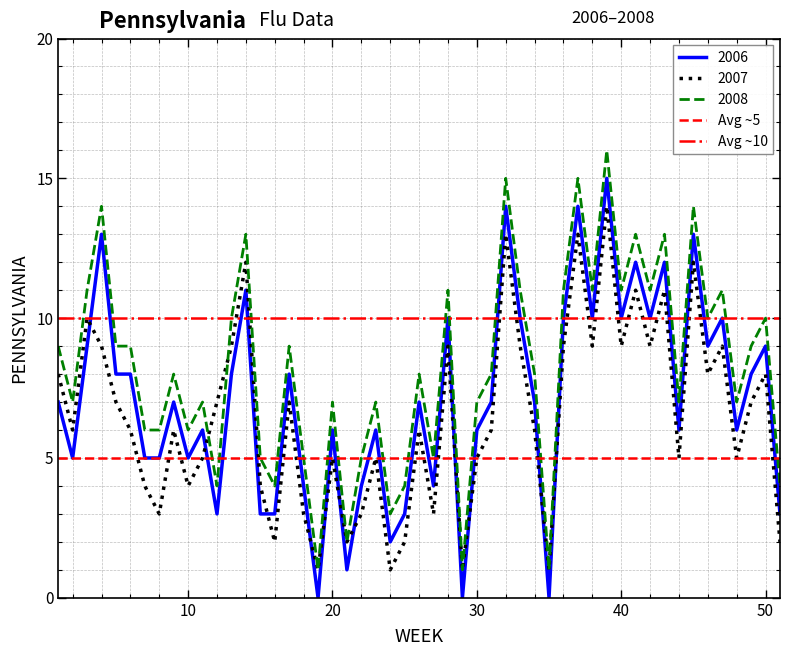

True or false: 2008 and 2006 intersect in this chart.

False